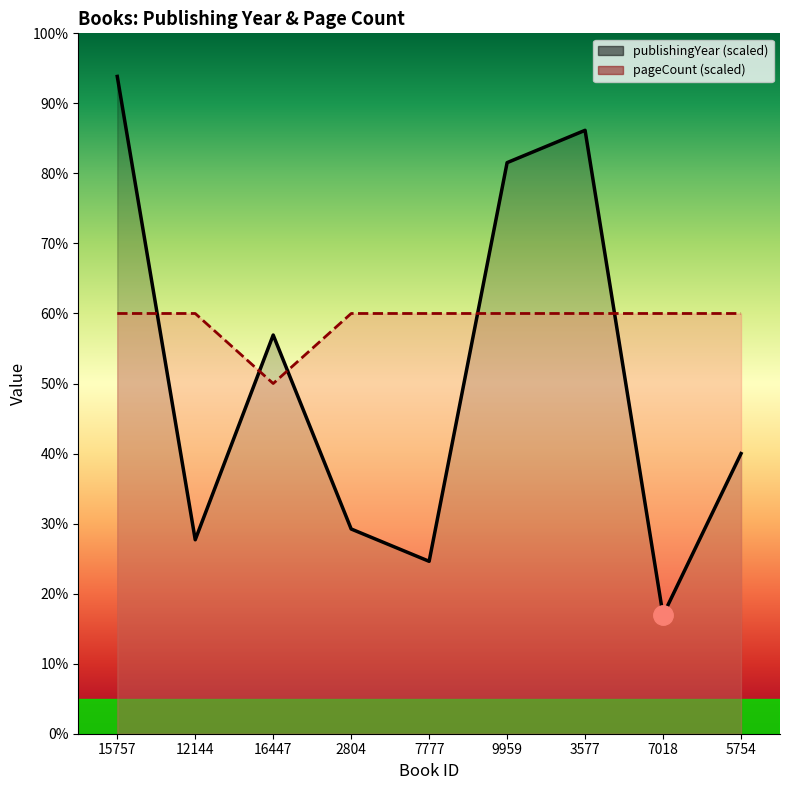

True or false: pageCount has a value of 60.0 at 2804.

True